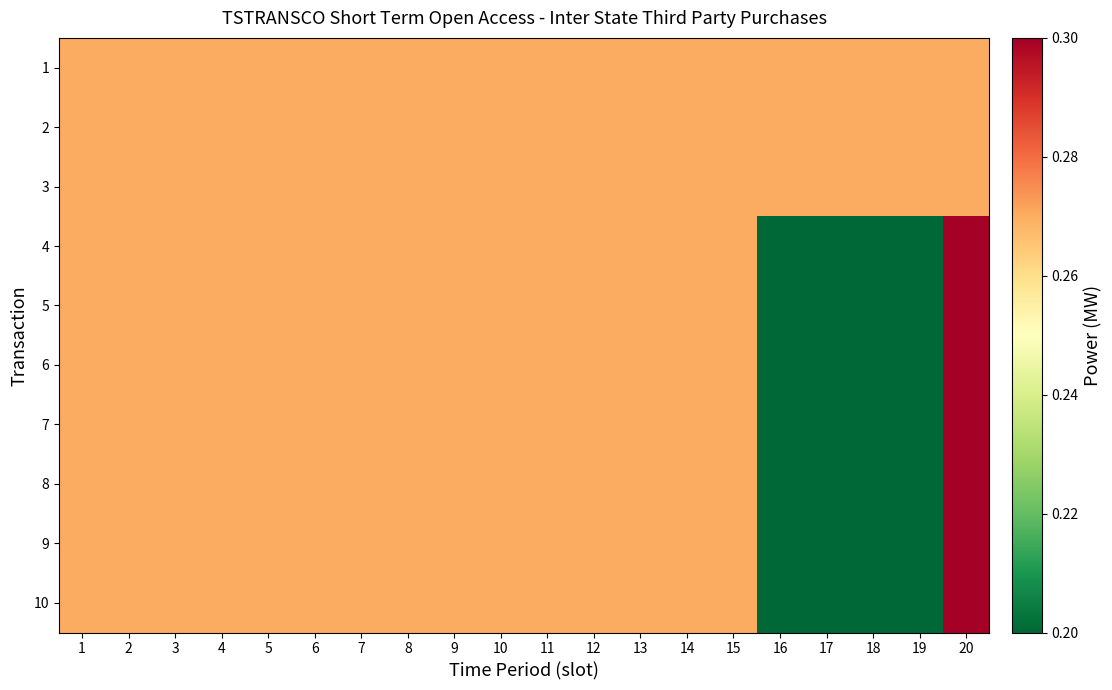

Count the number of data series in this chart.

10